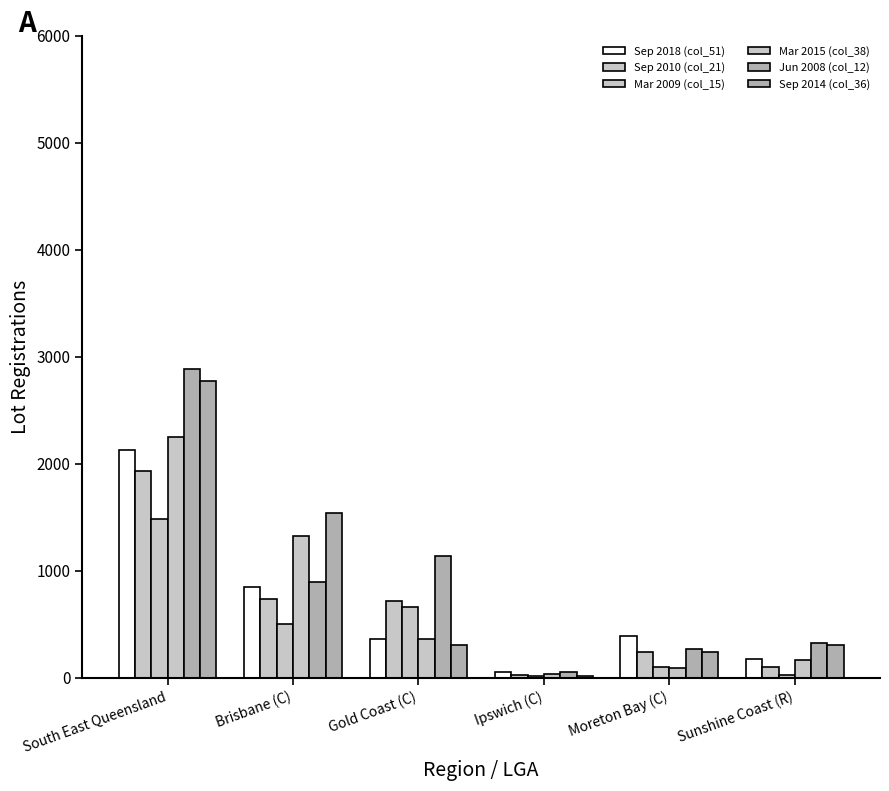

Where does the Sep 2014 (col_36) series first go above 306?

South East Queensland